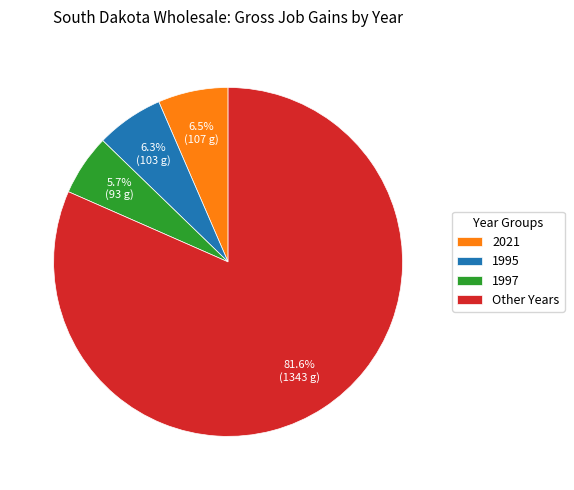

Does any single category account for the majority?

Yes